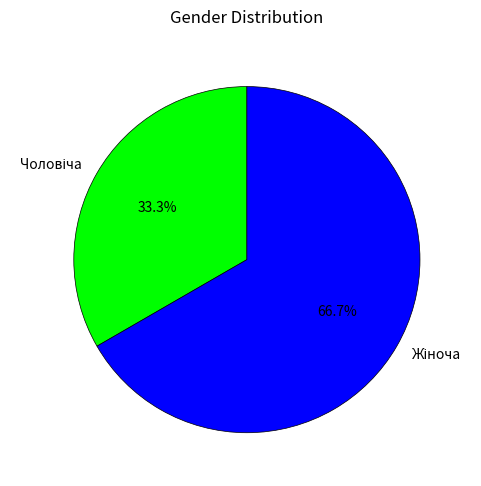

Is there any slice that represents more than half of the pie?

Yes